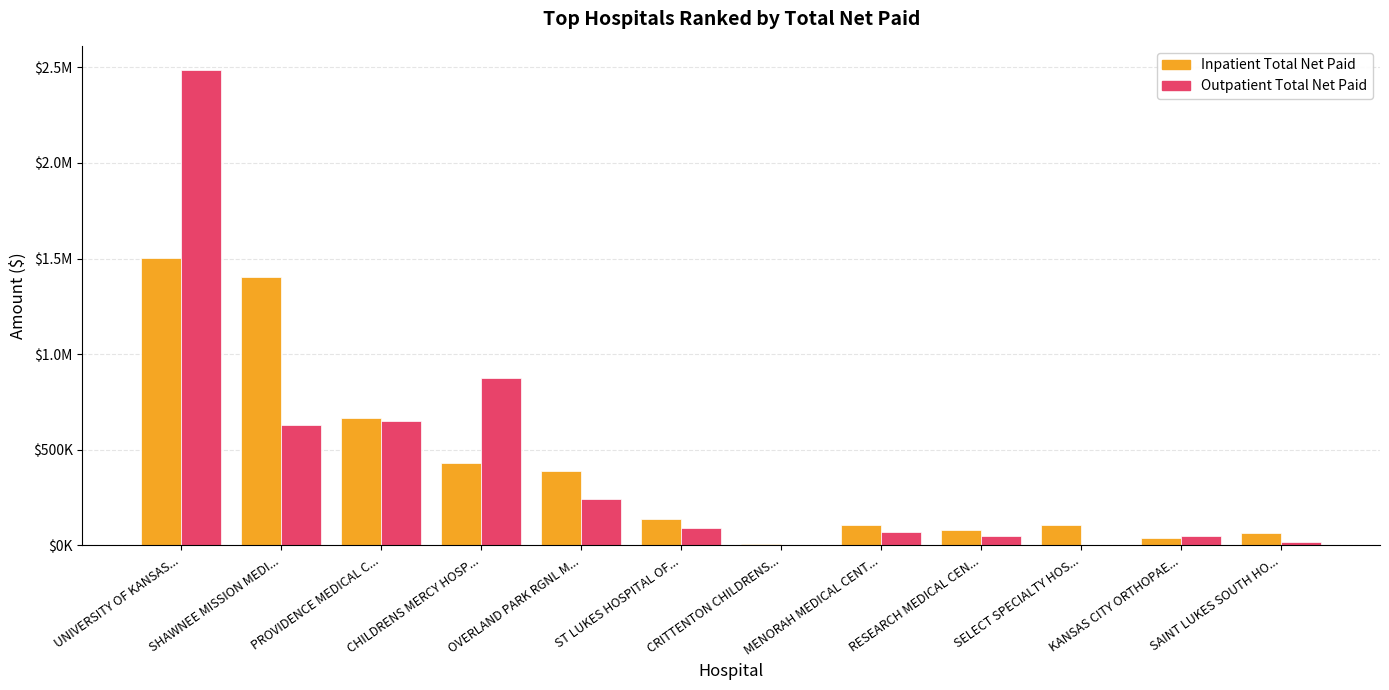

The Outpatient Total Net Paid series shows 2488375.1 at UNIVERSITY OF KANSAS.... True or false?

True